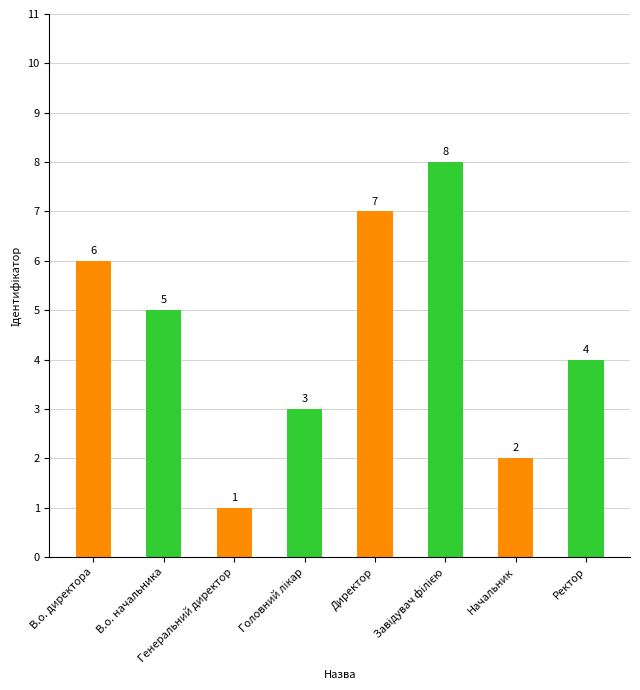

How many values are below 5?

4